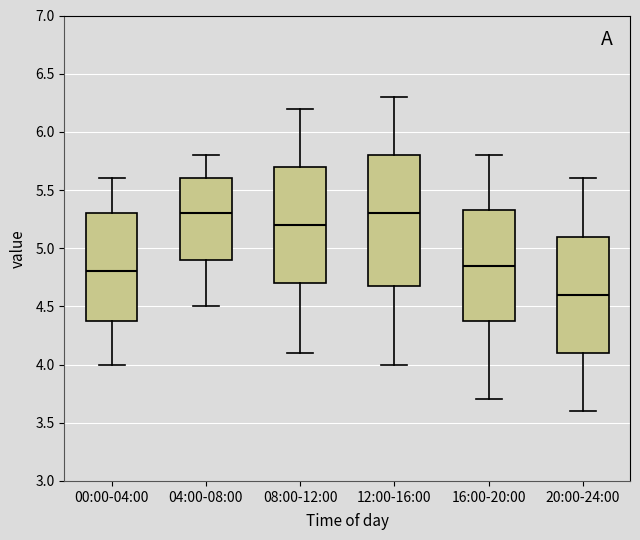

Reading left to right, read every box against the y-axis: the position of its median line, the range the box covers, and the ends of its whiskers. The values are not printed on the chart, so give them approximately, as read against the axis.

00:00-04:00: median 4.80, box 4.40 to 5.30, whiskers 4.00 to 5.60
04:00-08:00: median 5.30, box 4.90 to 5.60, whiskers 4.50 to 5.80
08:00-12:00: median 5.20, box 4.70 to 5.70, whiskers 4.10 to 6.20
12:00-16:00: median 5.30, box 4.70 to 5.80, whiskers 4.00 to 6.30
16:00-20:00: median 4.85, box 4.40 to 5.35, whiskers 3.70 to 5.80
20:00-24:00: median 4.60, box 4.10 to 5.10, whiskers 3.60 to 5.60